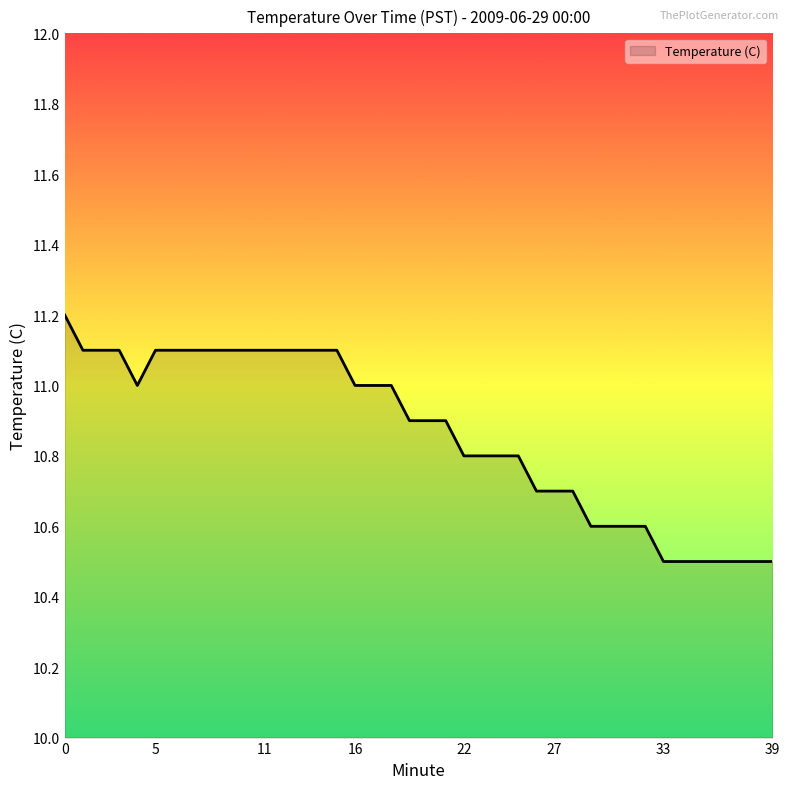

What is the greatest value displayed?

11.2